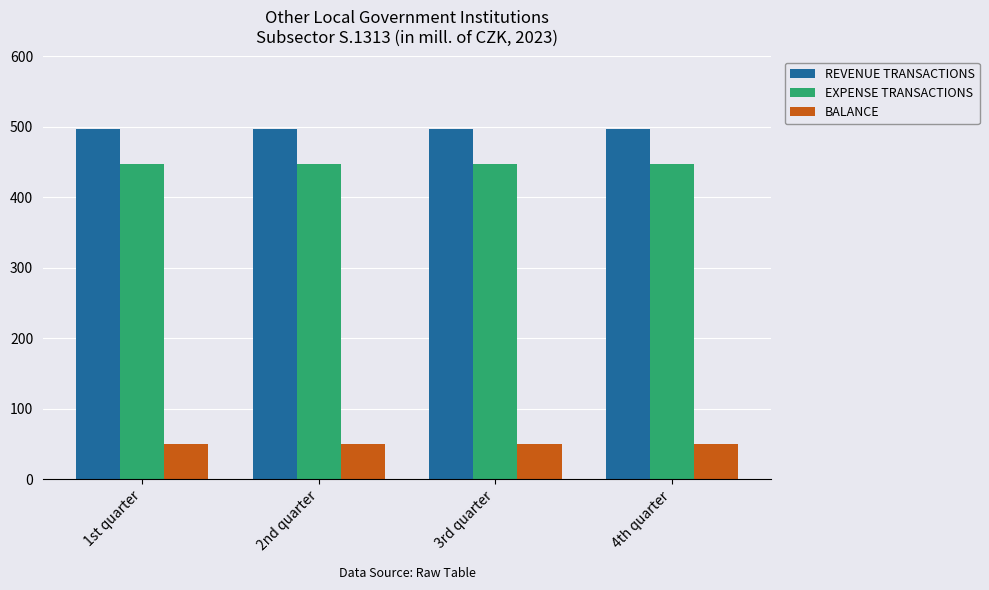

What is the label of the 4th bar from the right?

1st quarter